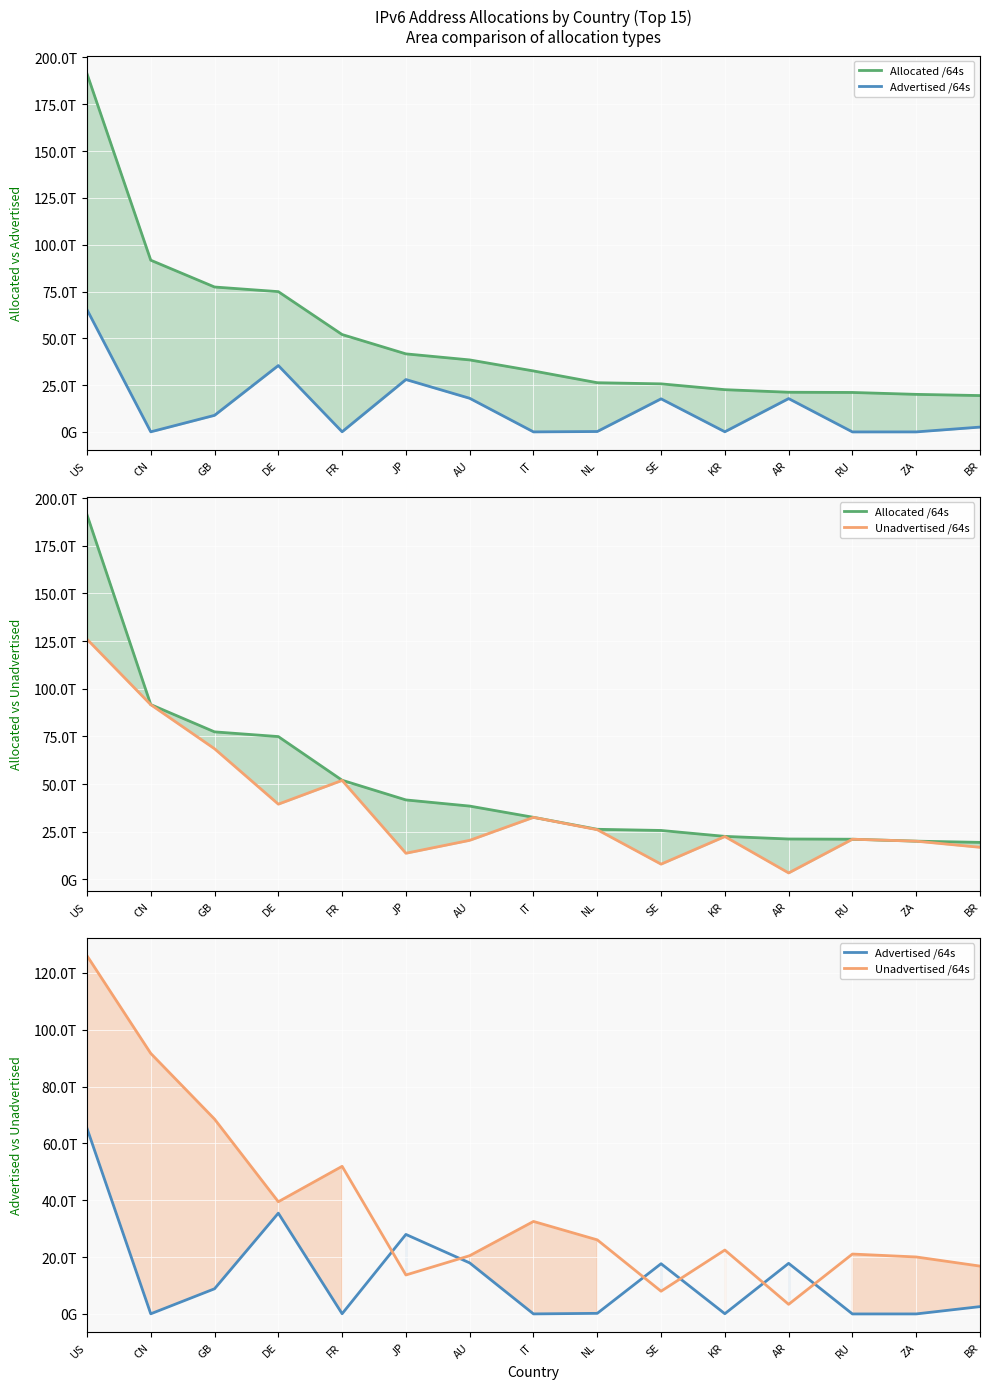

Which series has the widest spread of values?

Allocated /64s